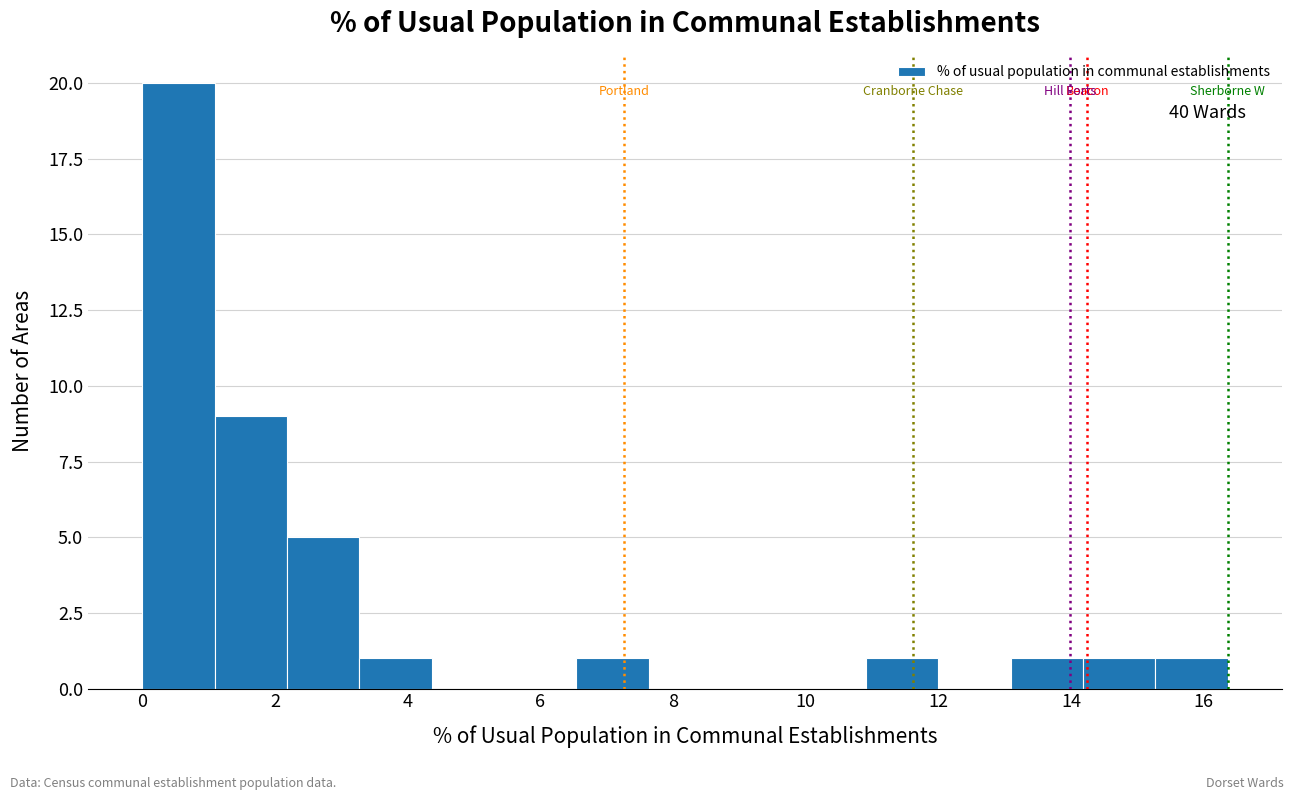

Over which range of the x-axis is the bar tallest?

0.0 to 1.0